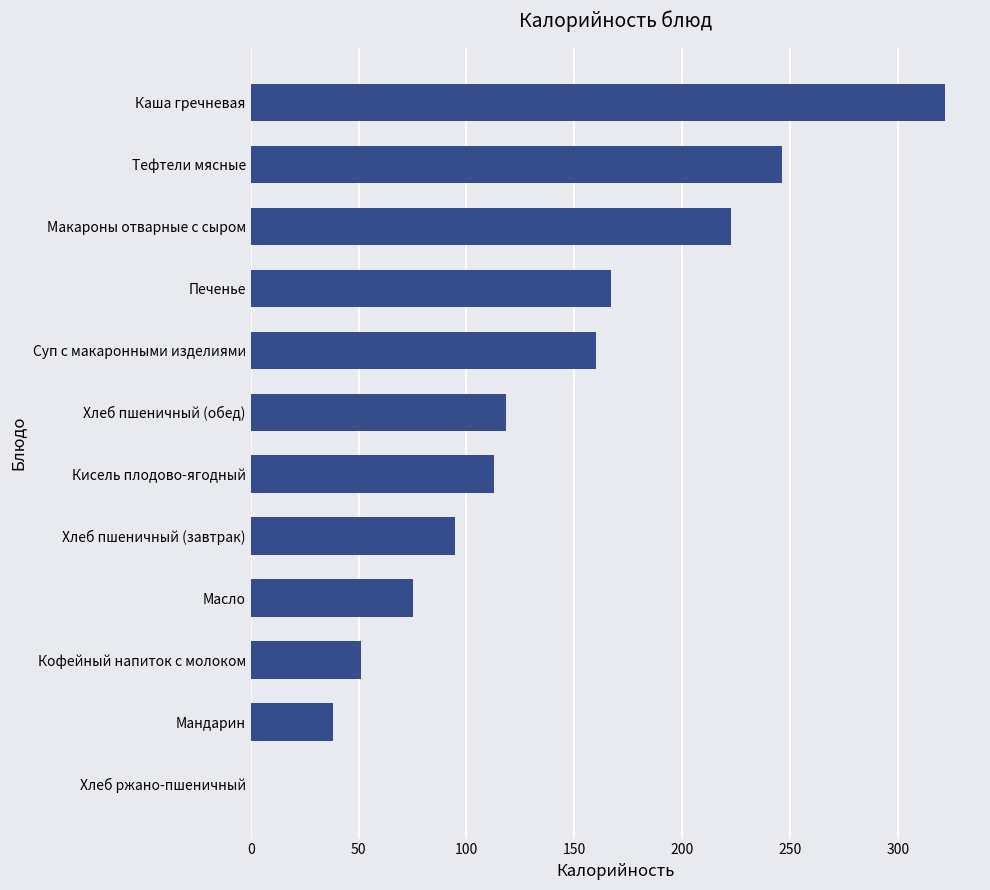

Reading top to bottom, what are all the values shown in this chart?

Каша гречневая=321.9	Тефтели мясные=246.2	Макароны отварные с сыром=222.6	Печенье=167.0	Суп с макаронными изделиями=160.0	Хлеб пшеничный (обед)=118.4	Кисель плодово-ягодный=112.8	Хлеб пшеничный (завтрак)=94.7	Масло=75.0	Кофейный напиток с молоком=51.1	Мандарин=38.0	Хлеб ржано-пшеничный=0.0